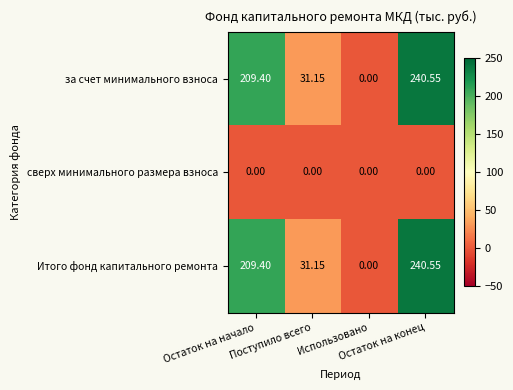

At which category is the sum across all series the highest?

Остаток на конец